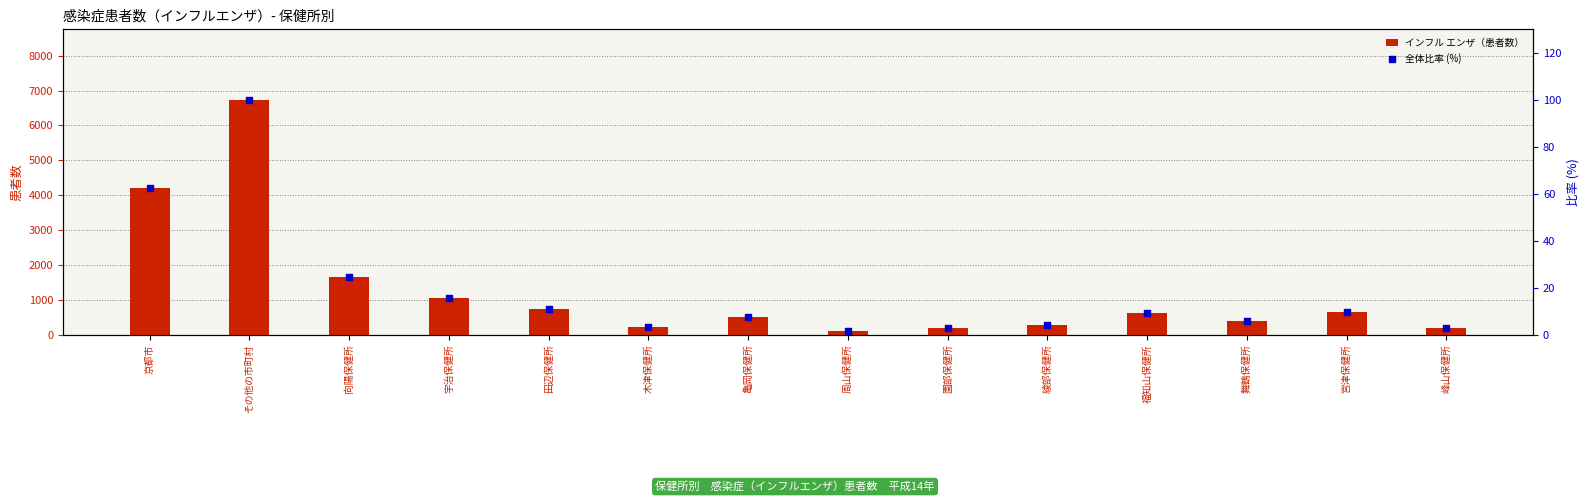

Which series has the largest total across all categories?

インフル エンザ（患者数）